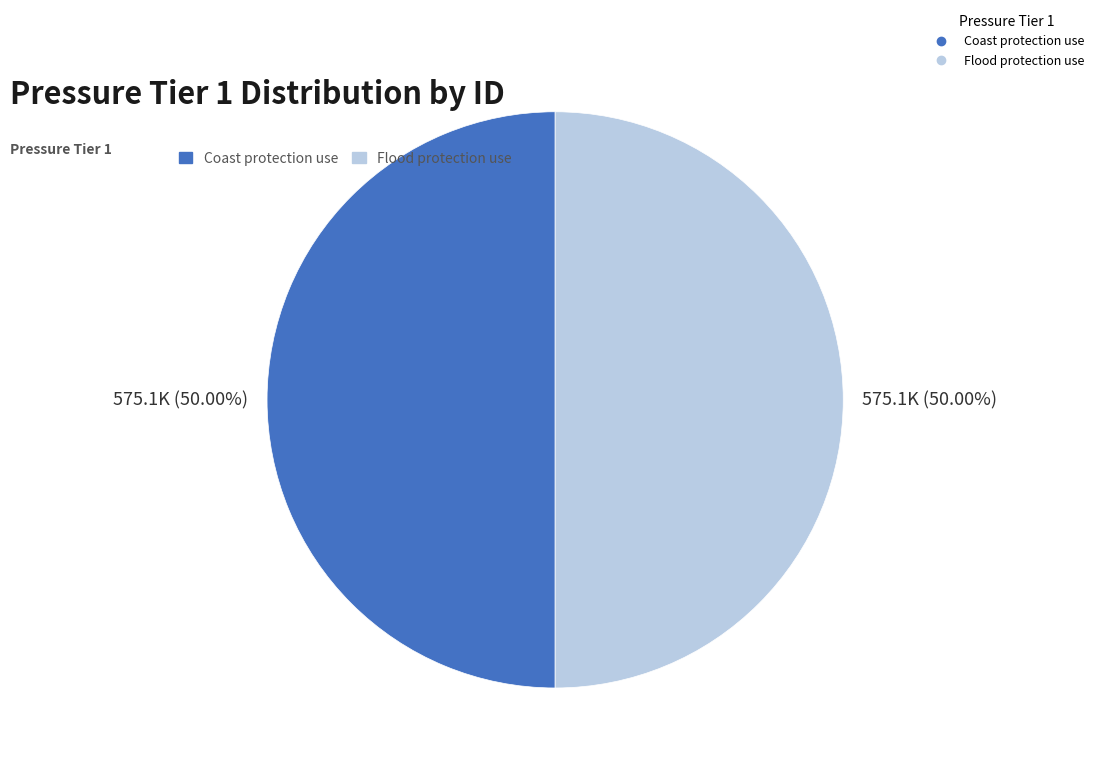

How many segments does this pie chart have?

2